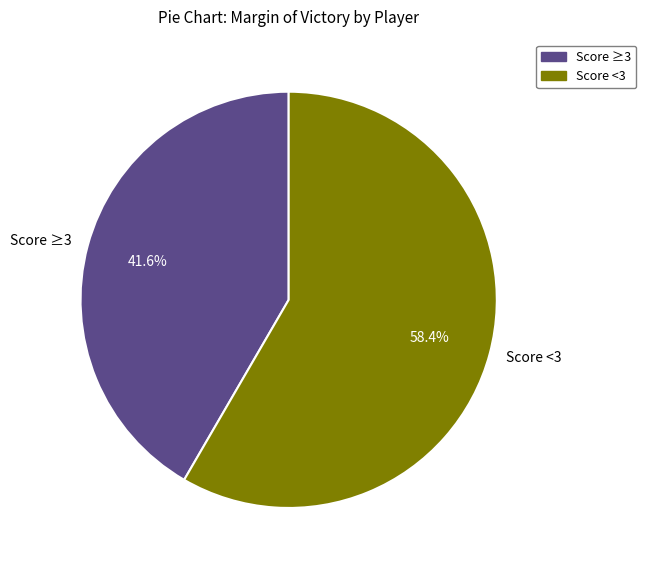

How many slices are in this pie chart?

2